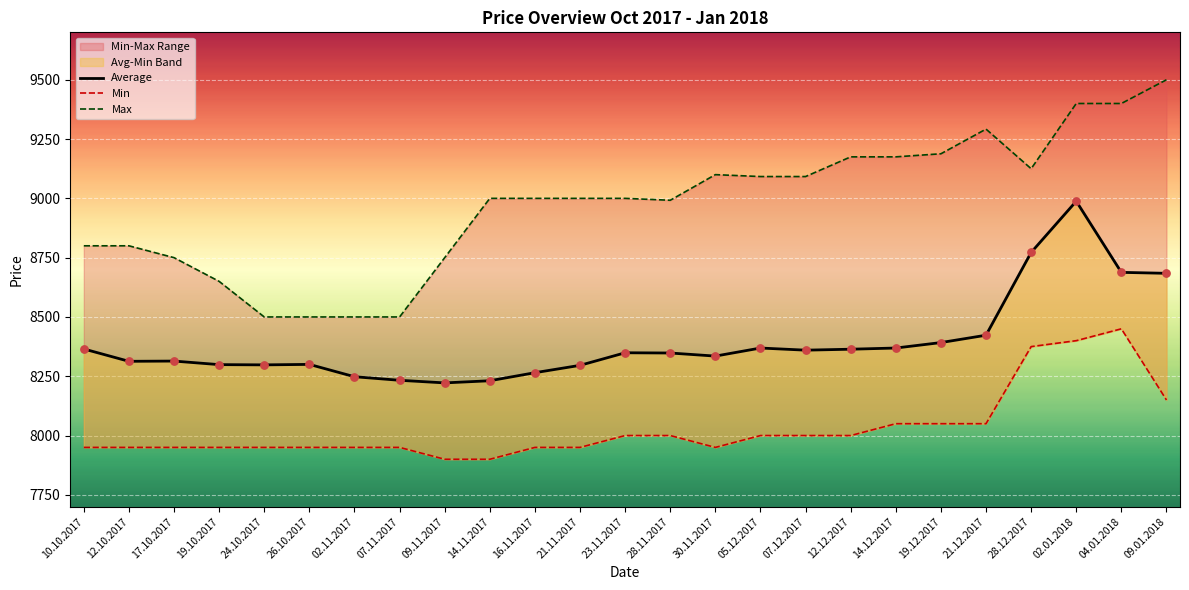

At which category is the sum across all series the highest?

02.01.2018